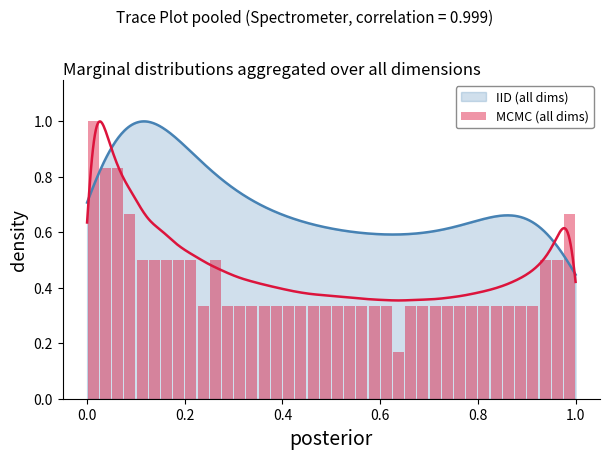

Reading left to right, transcribe all the data shown in this chart.

1.0	0.8	0.8	0.7	0.5	0.5	0.5	0.5	0.5	0.3	0.5	0.3	0.3	0.3	0.3	0.3	0.3	0.3	0.3	0.3	0.3	0.3	0.3	0.3	0.3	0.2	0.3	0.3	0.3	0.3	0.3	0.3	0.3	0.3	0.3	0.3	0.3	0.5	0.5	0.7